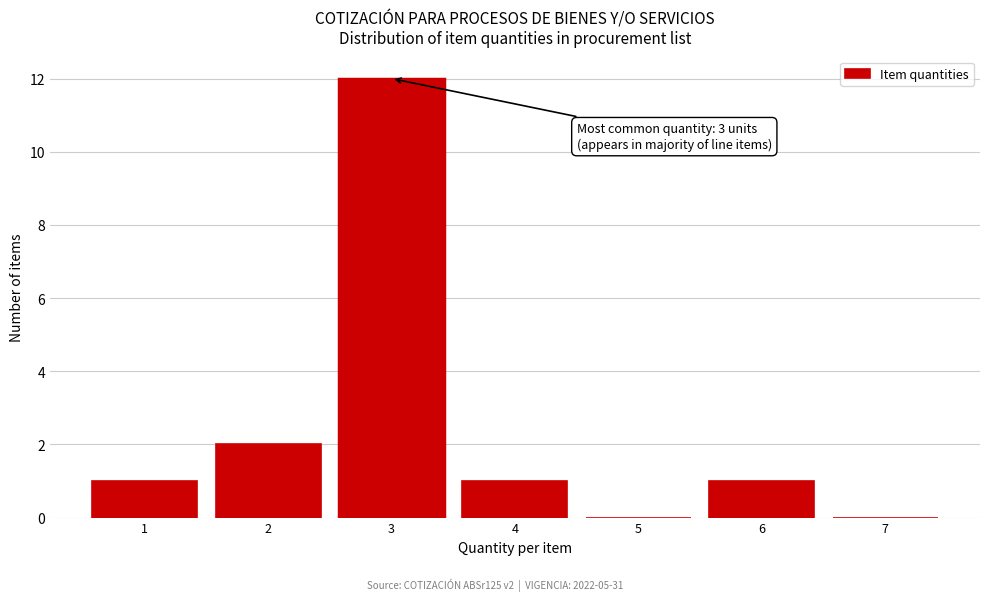

Over which range of the x-axis is the bar tallest?

2.5 to 3.5